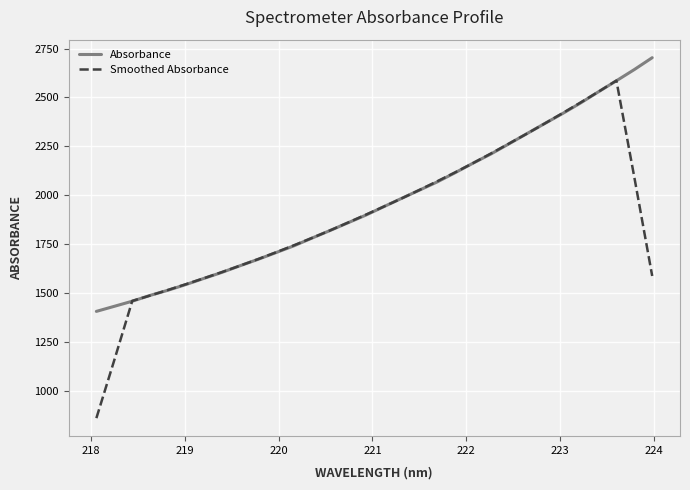

Which series has the widest spread of values?

Smoothed Absorbance